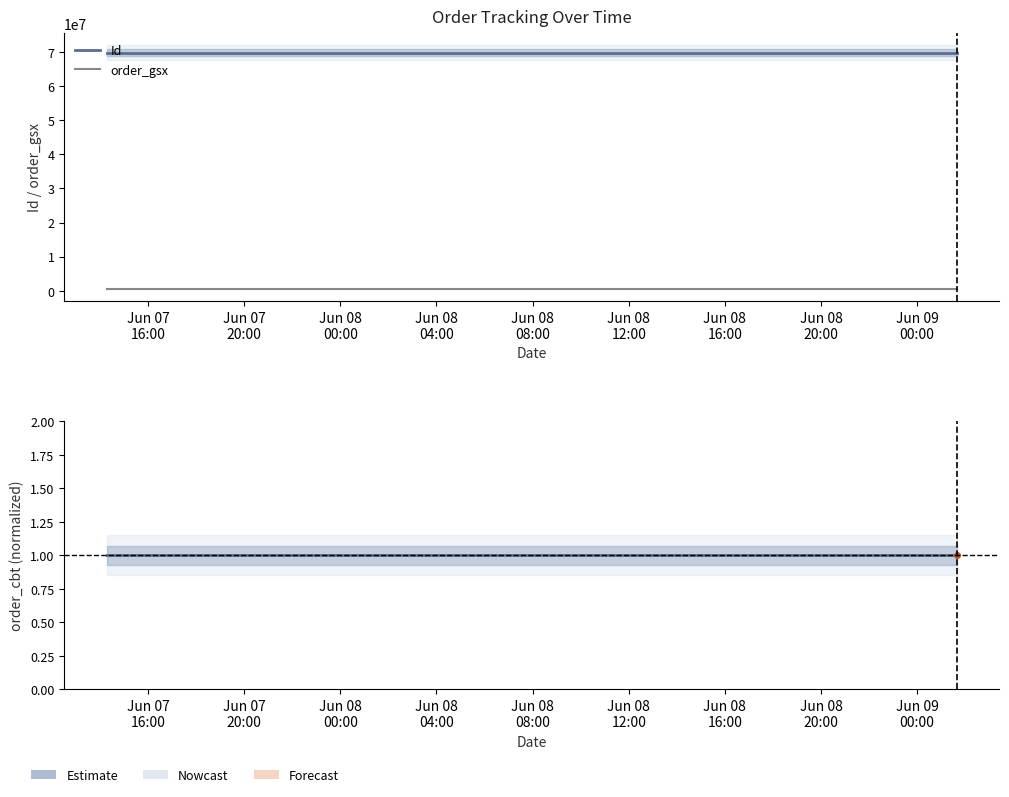

Which series has the largest total across all categories?

Id